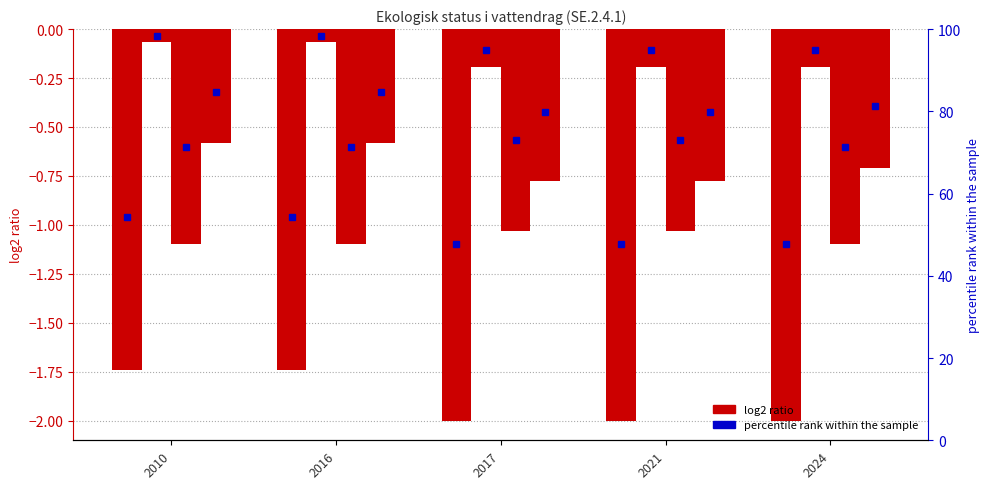

At how many categories does at least one series exceed -1?

5